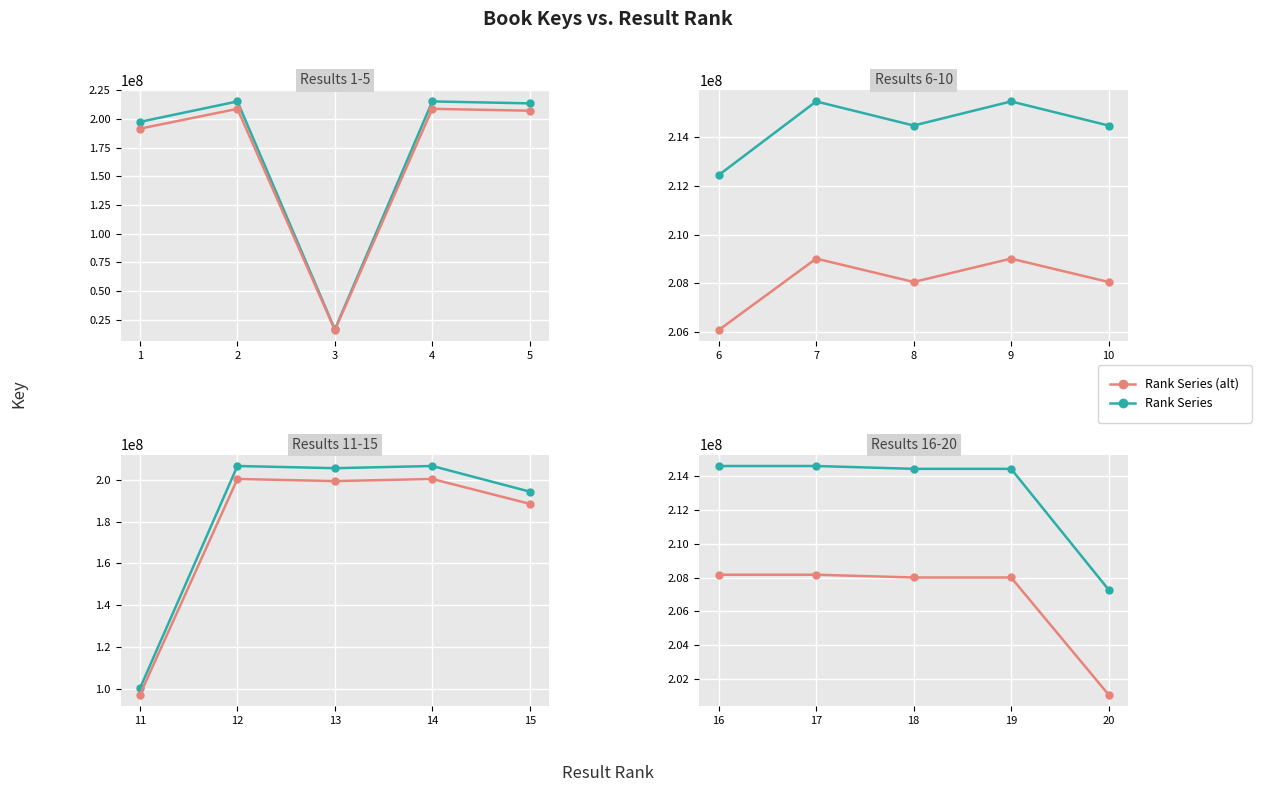

The Rank Series series shows 363244007.5 at 18. True or false?

False